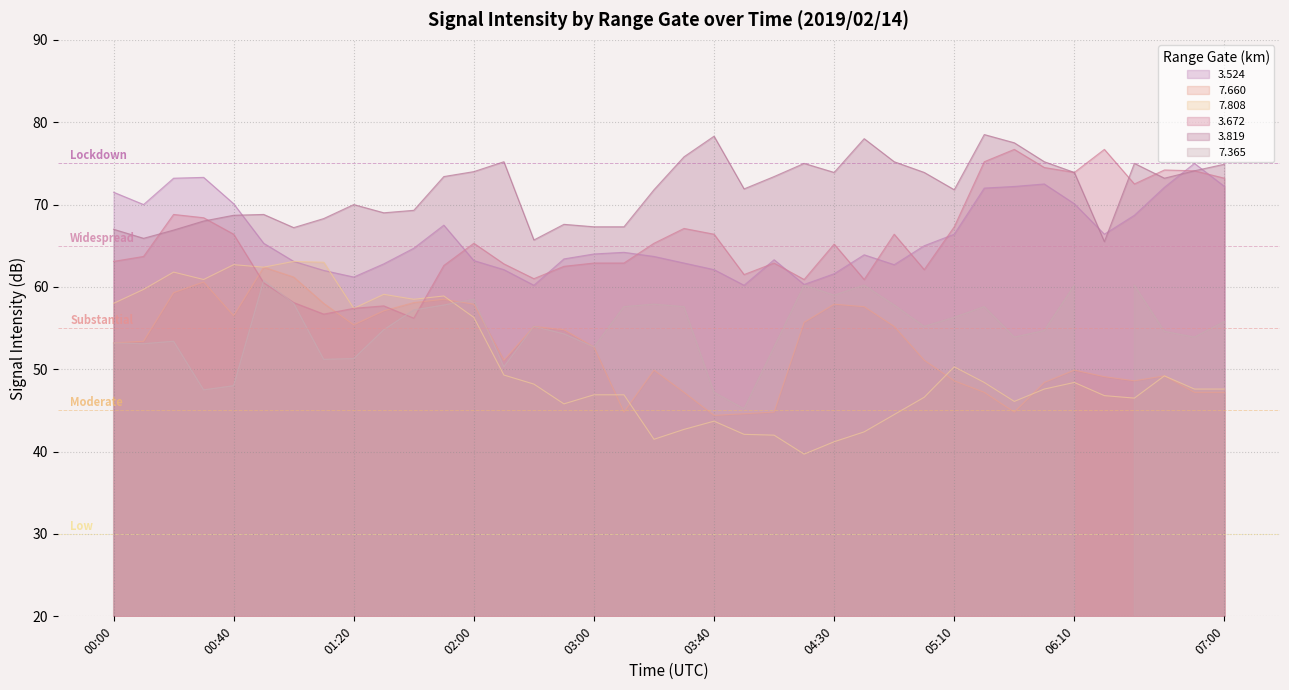

What is the smallest value displayed?

39.7